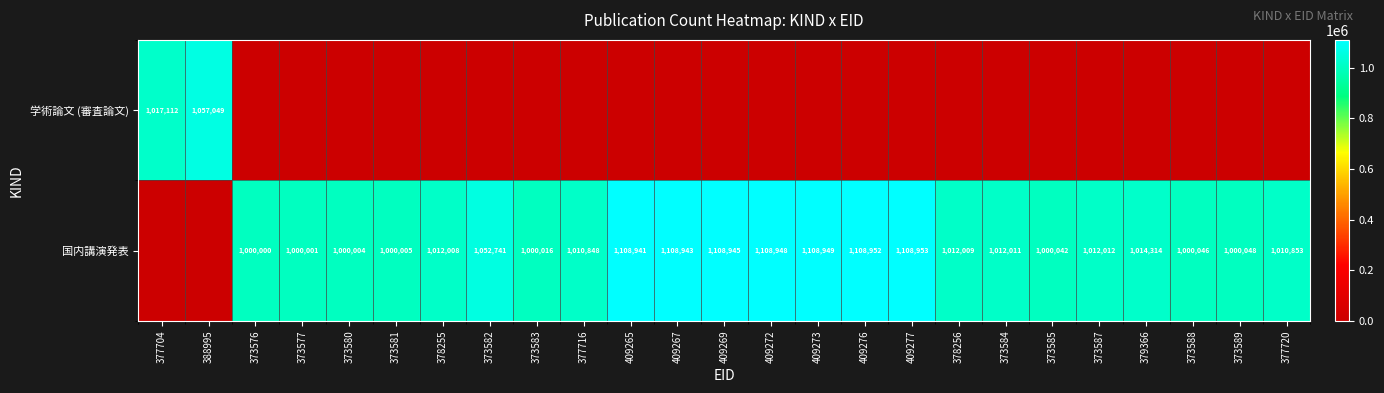

Which has a higher value, 409265 or 373588?

409265